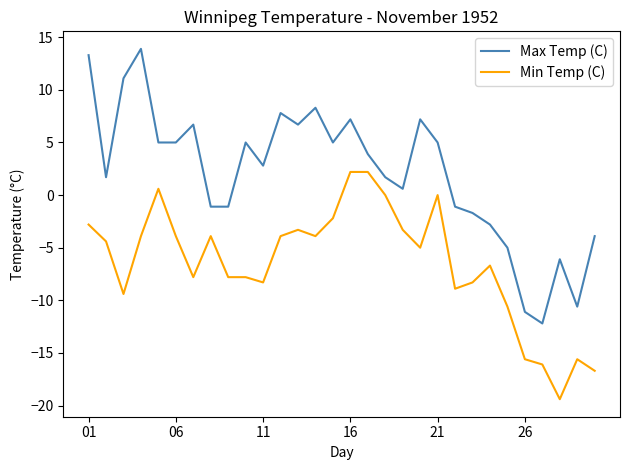

True or false: Min Temp (C) and Max Temp (C) intersect in this chart.

False